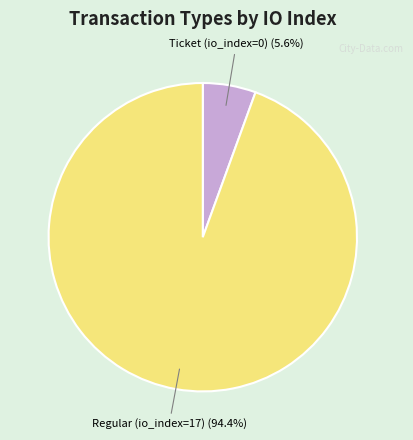

To the nearest percent, what is the difference between the Ticket (io_index=0) and Regular (io_index=17) slice percentages?

89%